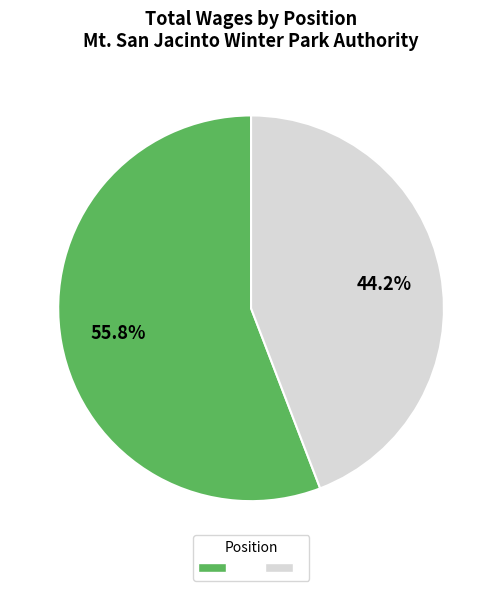

Is there a majority slice in this chart?

Yes